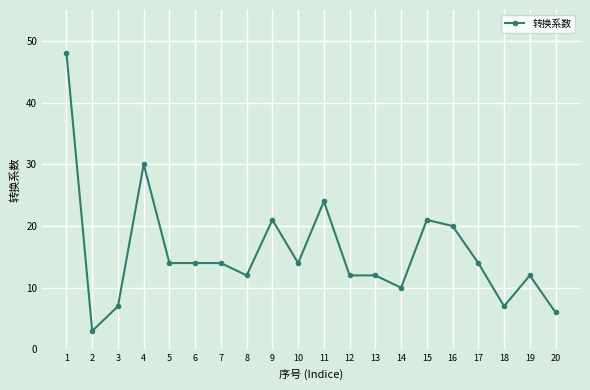

Reading left to right, transcribe all the data shown in this chart.

1=48	2=3	3=7	4=30	5=14	6=14	7=14	8=12	9=21	10=14	11=24	12=12	13=12	14=10	15=21	16=20	17=14	18=7	19=12	20=6